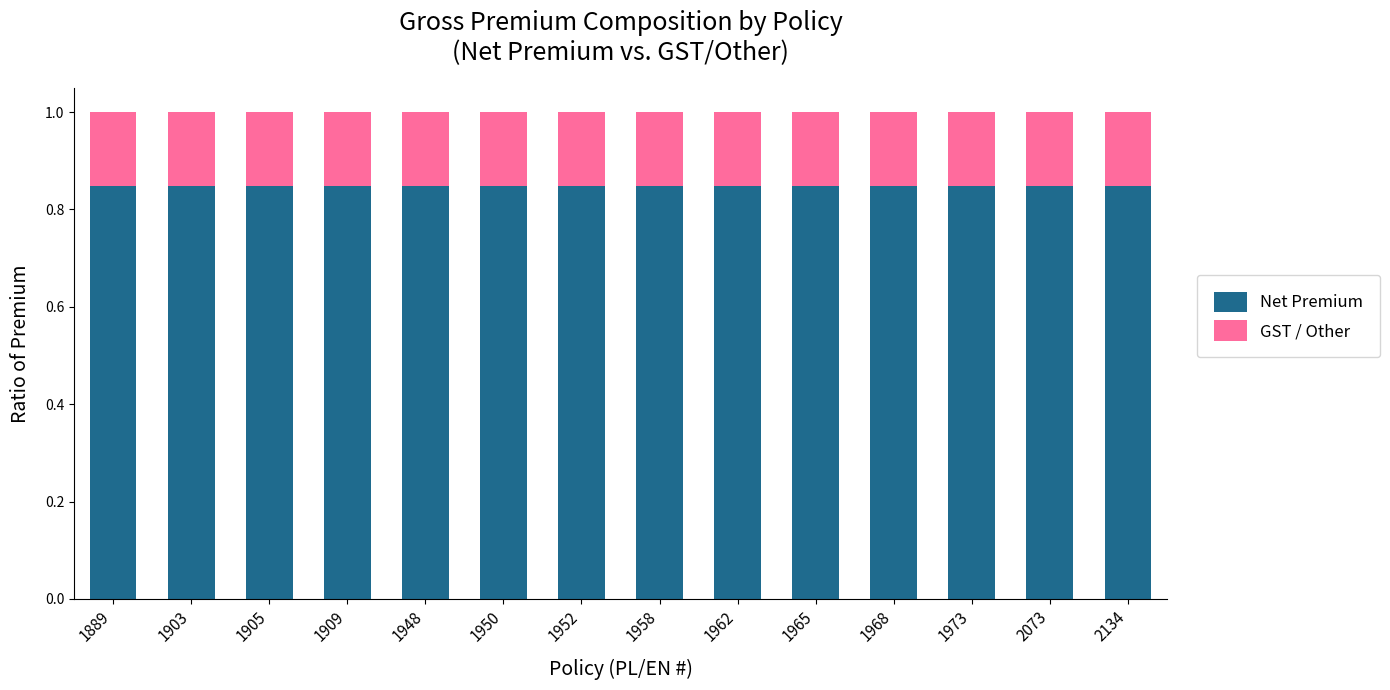

Does the chart contain any negative values?

No